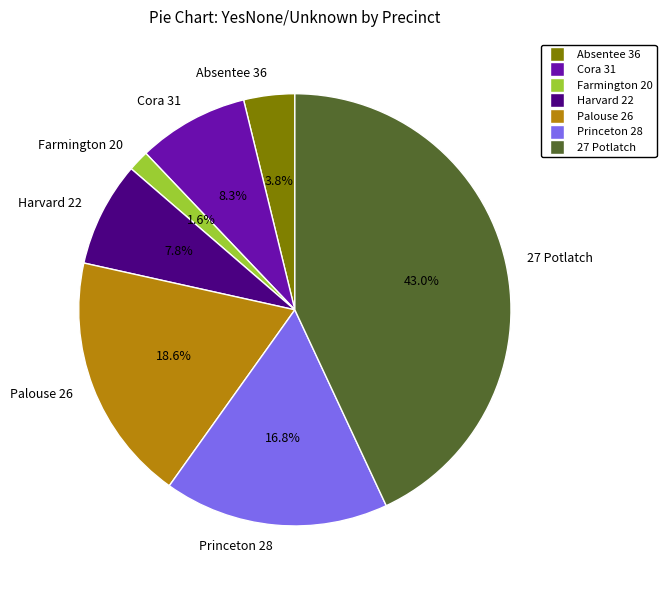

Does Cora 31 account for over 50% of the chart?

No